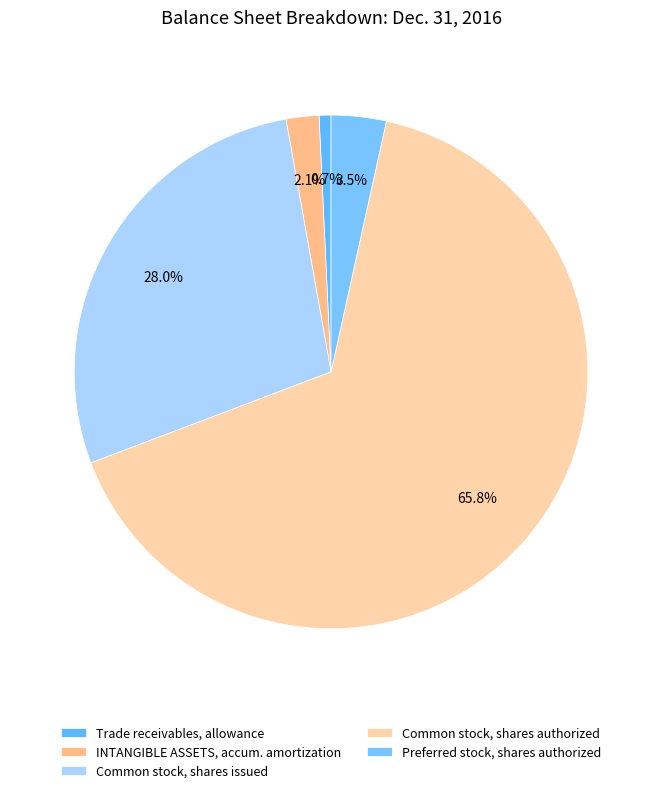

Count the number of slices in the pie.

5